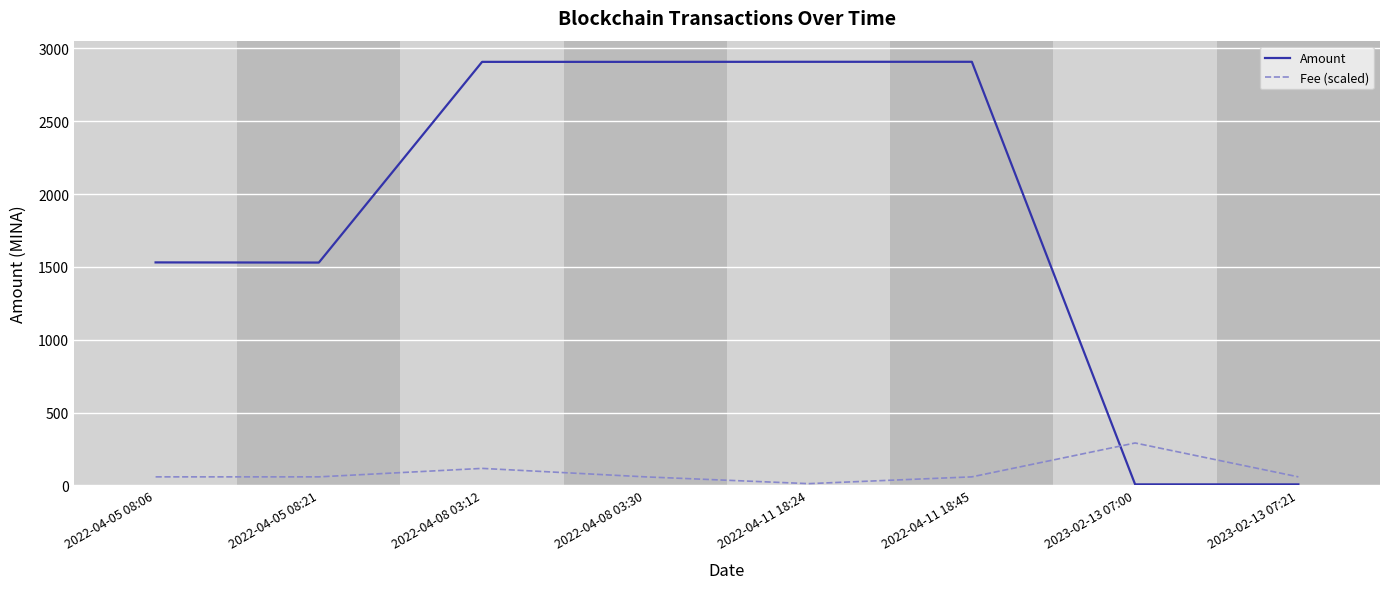

What is the spread (max minus min) of values at 2022-04-05 08:21?

1471.7